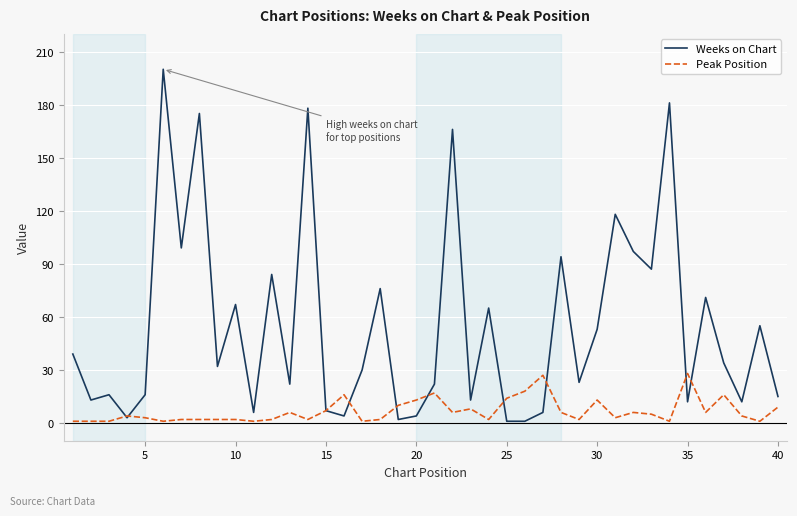

True or false: Peak Position and Weeks on Chart intersect in this chart.

True